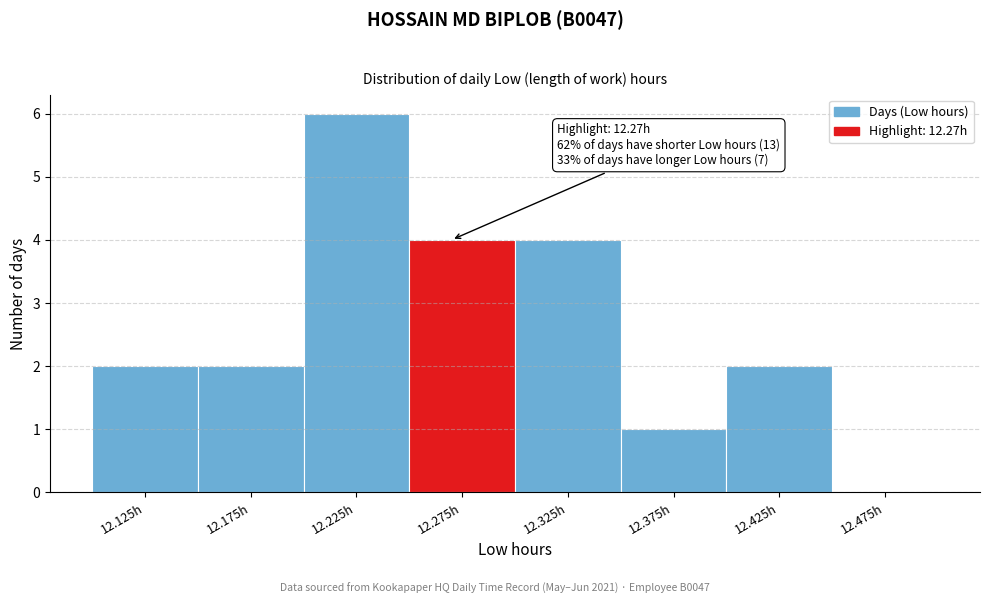

Over which range of the x-axis is the bar tallest?

12.20 to 12.25